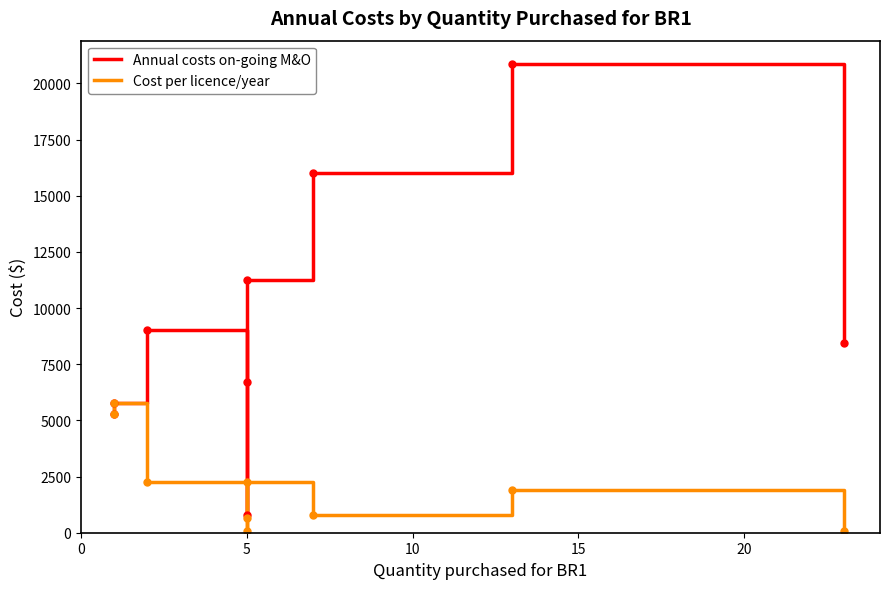

What is the smallest value displayed?

80.0